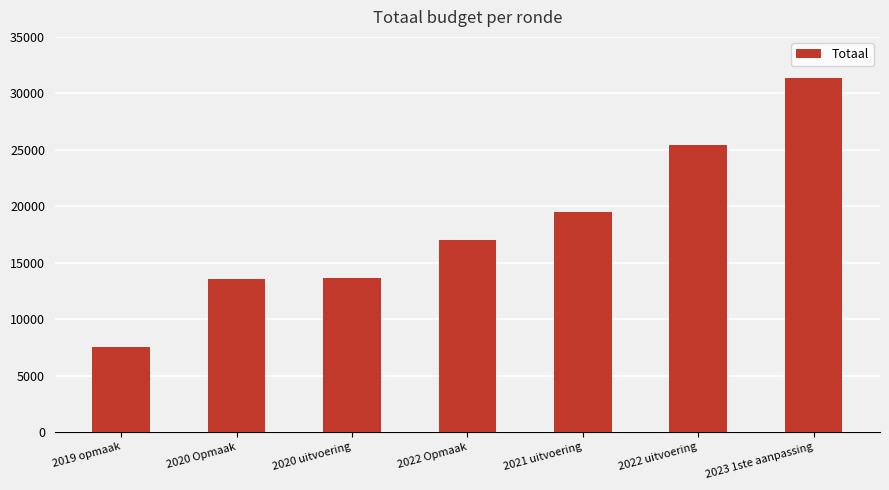

What is the difference between the maximum and second lowest values?

17792